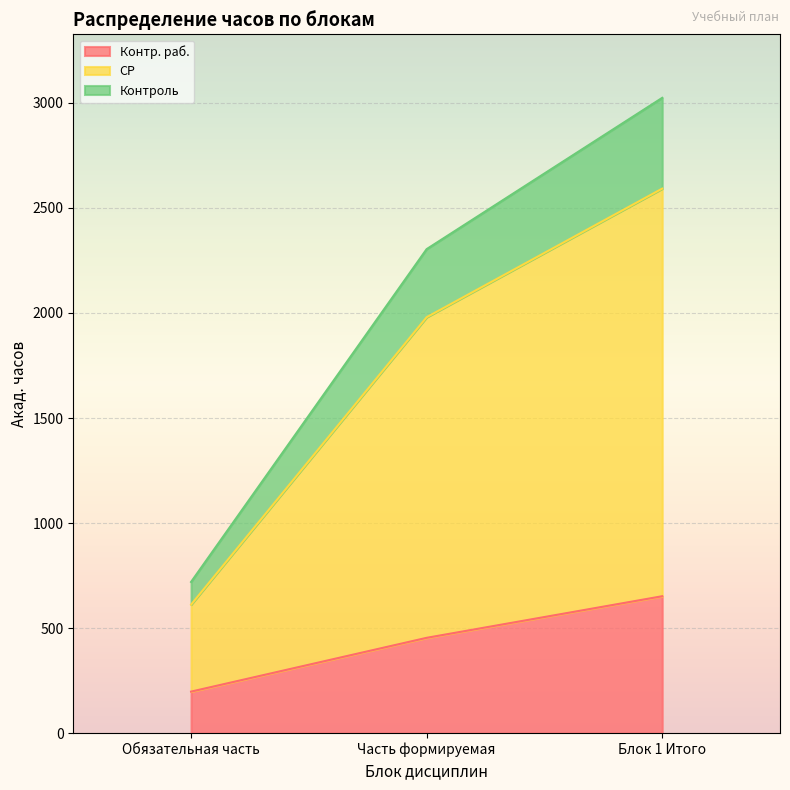

Reading left to right, extract all data points from this chart.

Контр. раб.: Обязательная часть=198	Часть формируемая=454	Блок 1 Итого=652
СР: Обязательная часть=612	Часть формируемая=1980	Блок 1 Итого=2592
Контроль: Обязательная часть=720	Часть формируемая=2304	Блок 1 Итого=3024